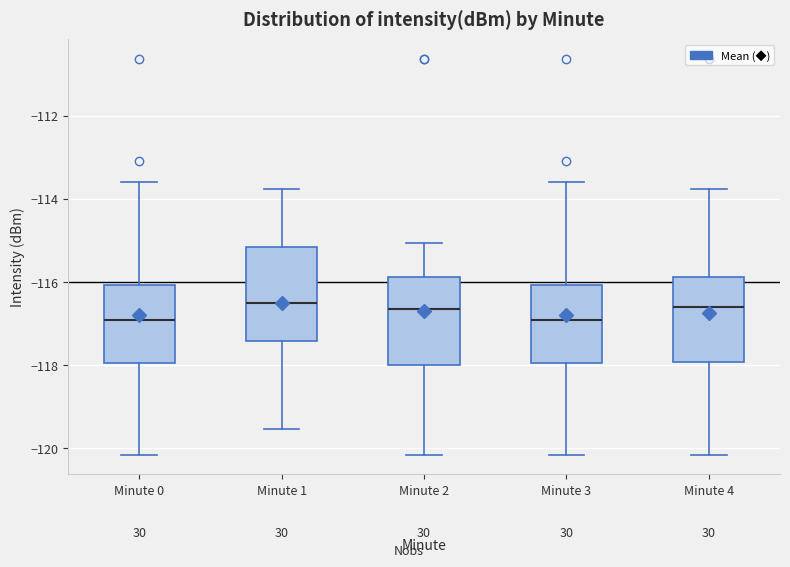

Reading left to right, read every box against the y-axis: the position of its median line, the range the box covers, and the ends of its whiskers. The values are not printed on the chart, so give them approximately, as read against the axis.

Minute 0: median -117.0, box -118.0 to -116.0, whiskers -120.2 to -113.6
Minute 1: median -116.6, box -117.4 to -115.2, whiskers -119.6 to -113.8
Minute 2: median -116.6, box -118.0 to -115.8, whiskers -120.2 to -115.0
Minute 3: median -117.0, box -118.0 to -116.0, whiskers -120.2 to -113.6
Minute 4: median -116.6, box -118.0 to -115.8, whiskers -120.2 to -113.8